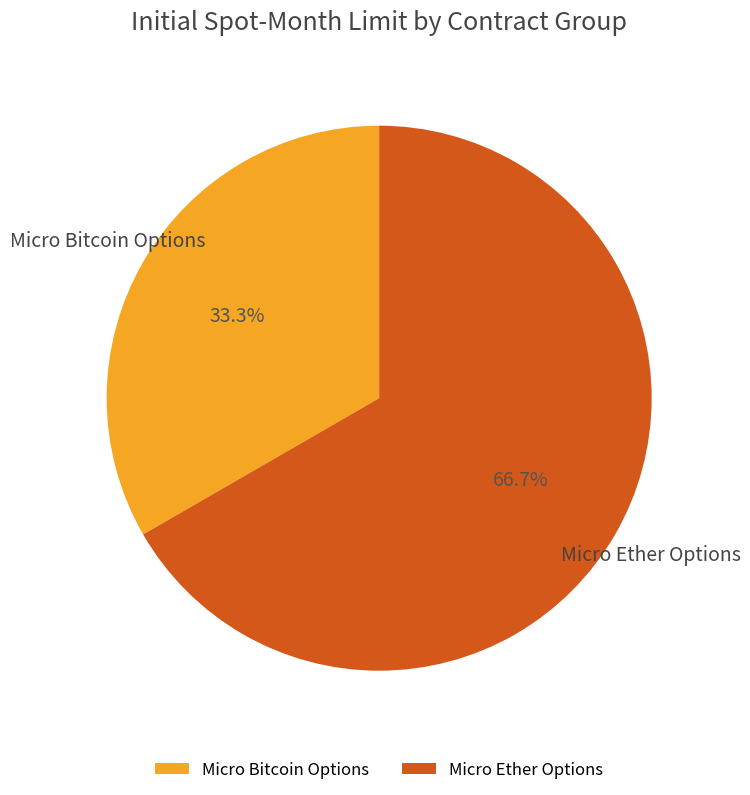

Which slice is the largest?

Micro Ether Options